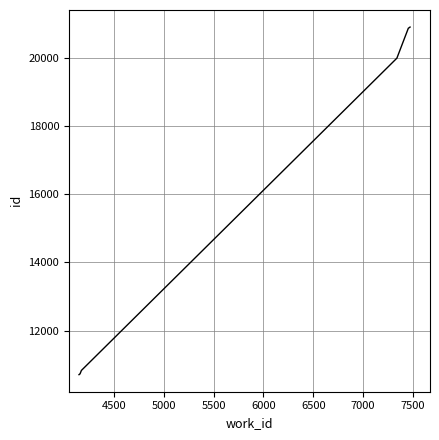

How many values are below 10834?

5